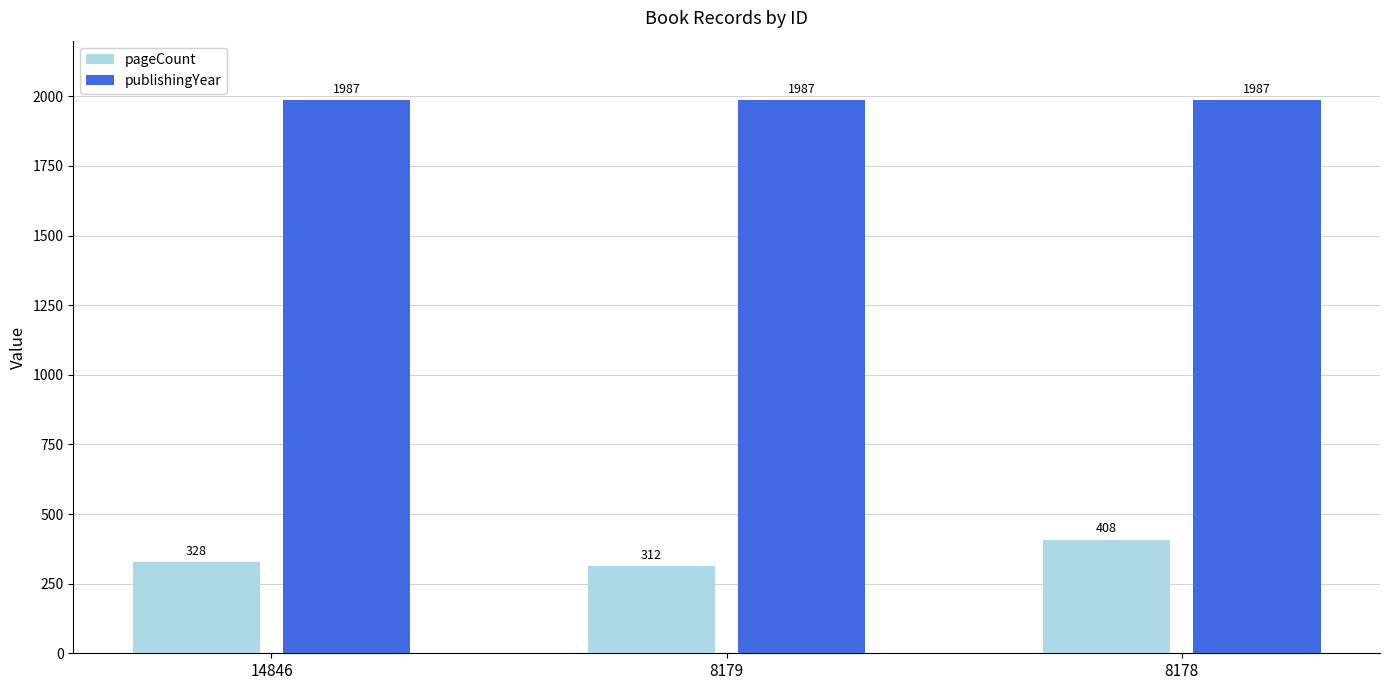

Are the bars horizontal?

No